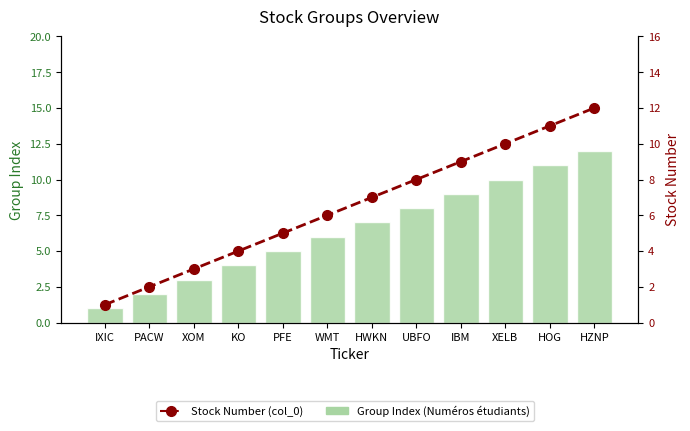

At how many categories does at least one series exceed 7?

5